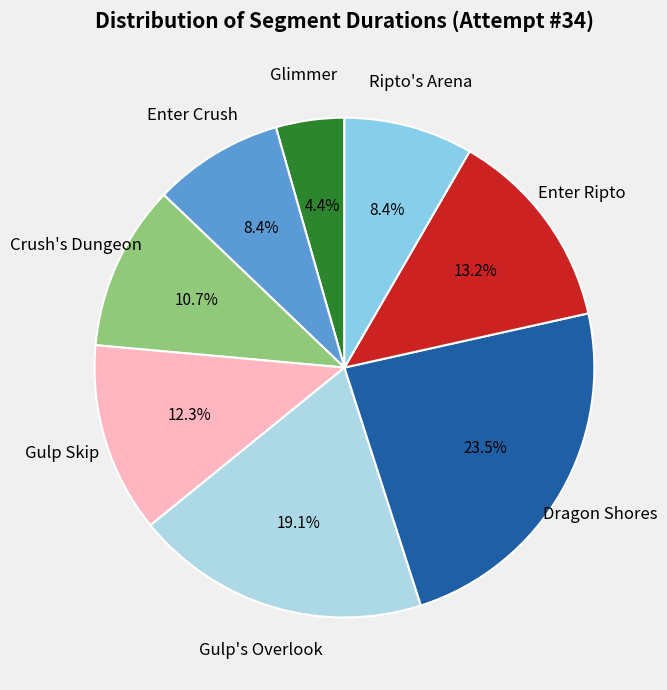

Count the number of slices in the pie.

8